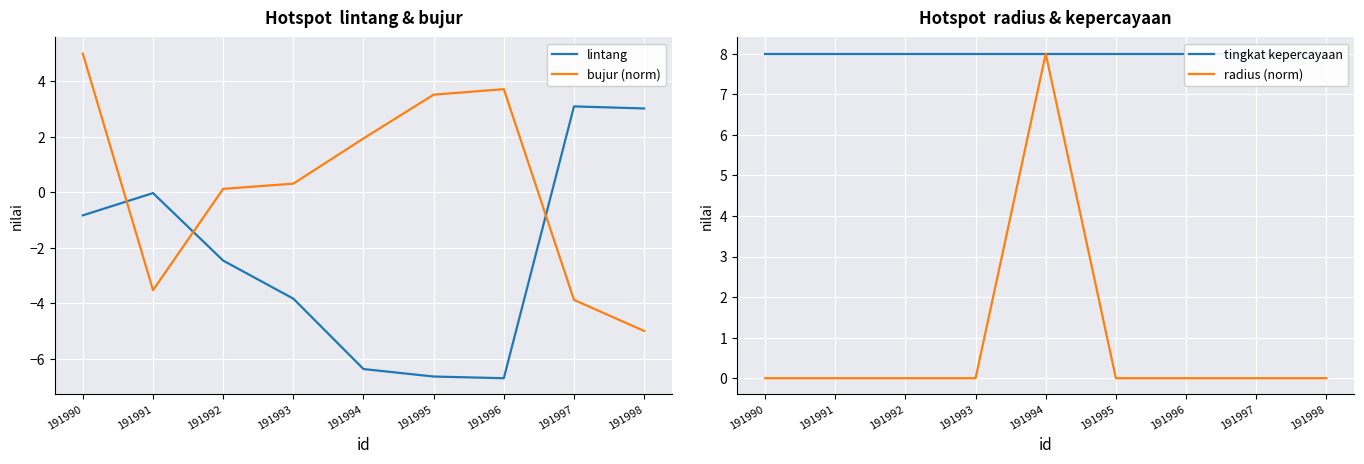

True or false: lintang and tingkat kepercayaan cross at least once.

False